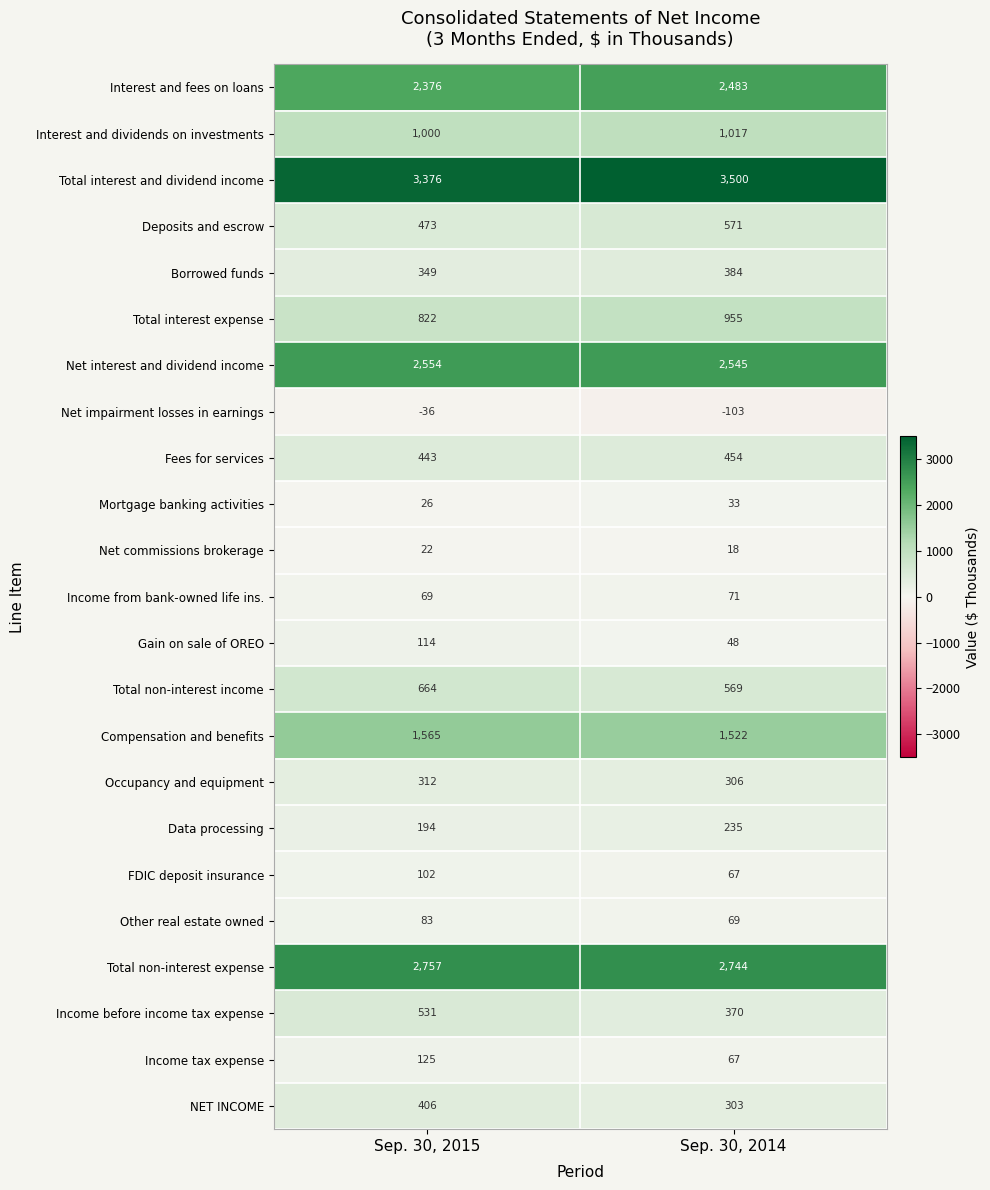

What is the total value across all series at Sep. 30, 2014?

18228